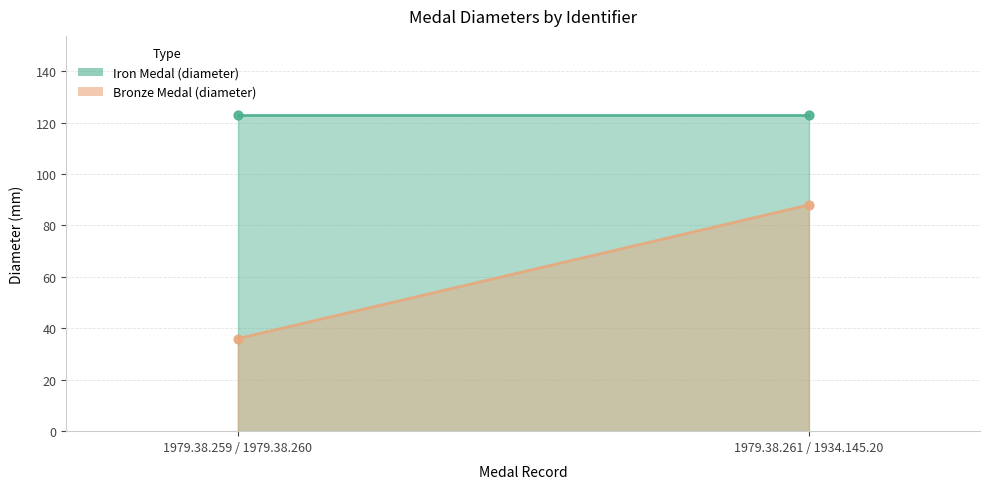

At how many categories does at least one series exceed 77?

2